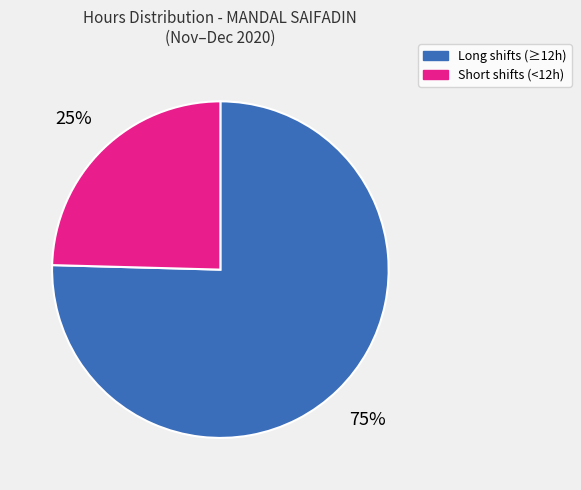

Is there any slice that represents more than half of the pie?

Yes